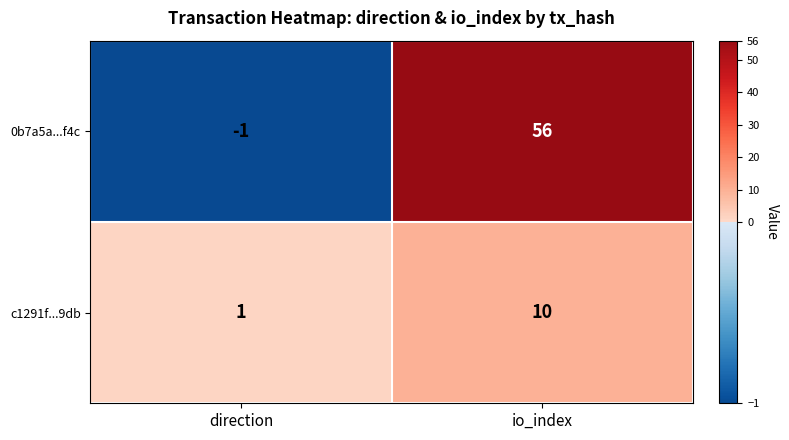

Reading left to right, what are all the values shown in this chart?

0b7a5a...f4c: -1	56
c1291f...9db: 1	10